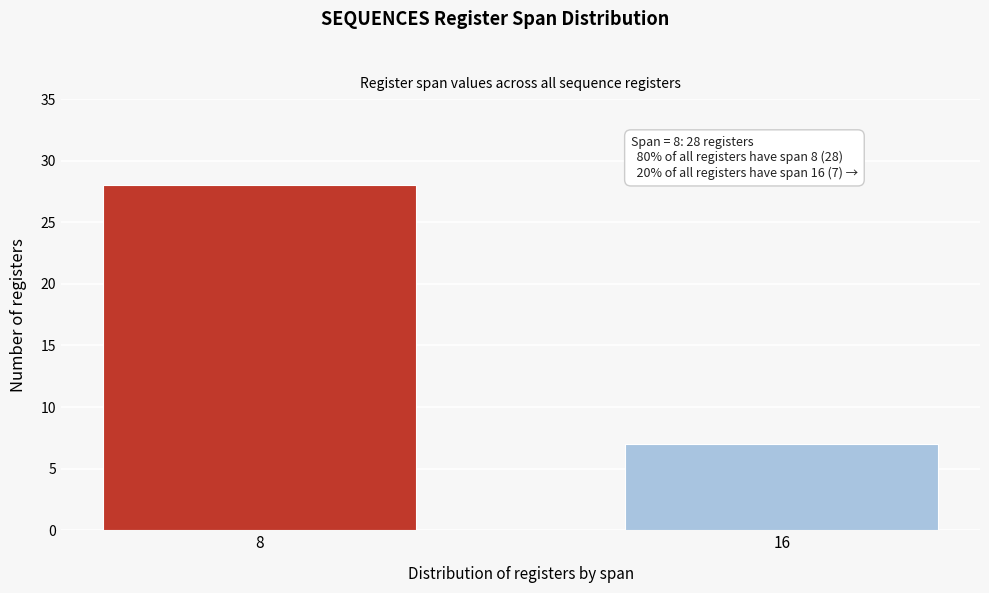

Reading left to right, what are all the values shown in this chart?

8=28	16=7